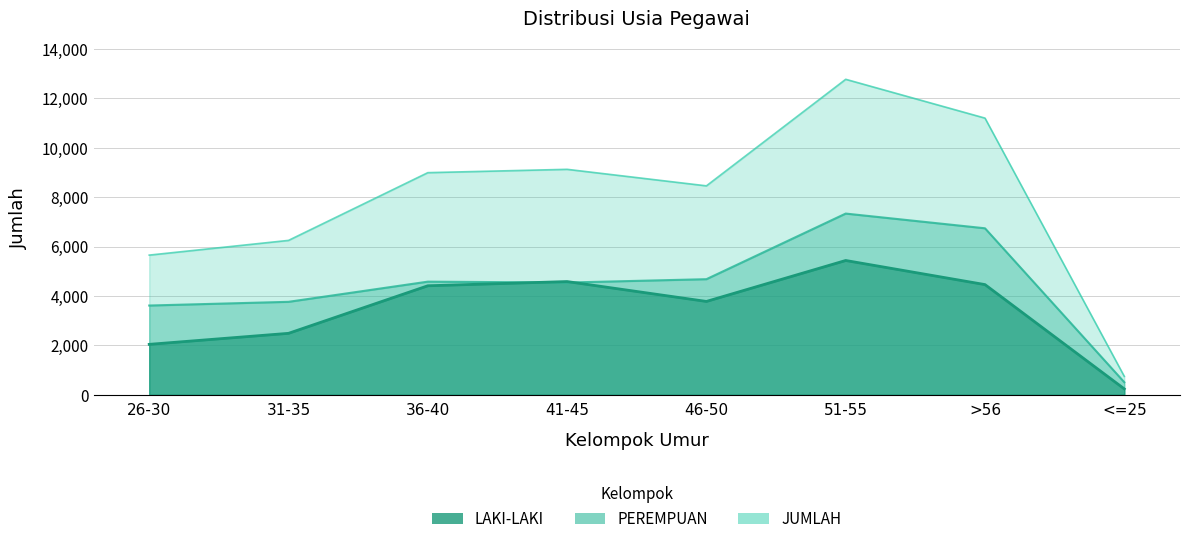

True or false: JUMLAH and LAKI-LAKI intersect in this chart.

False